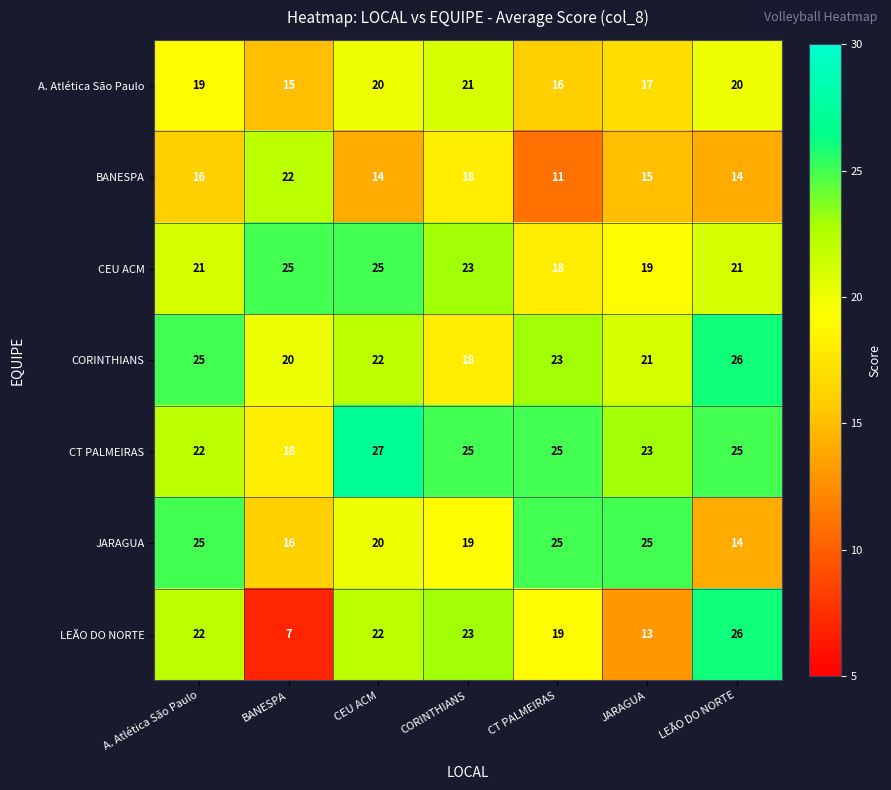

The CEU ACM series shows 11 at JARAGUA. True or false?

False